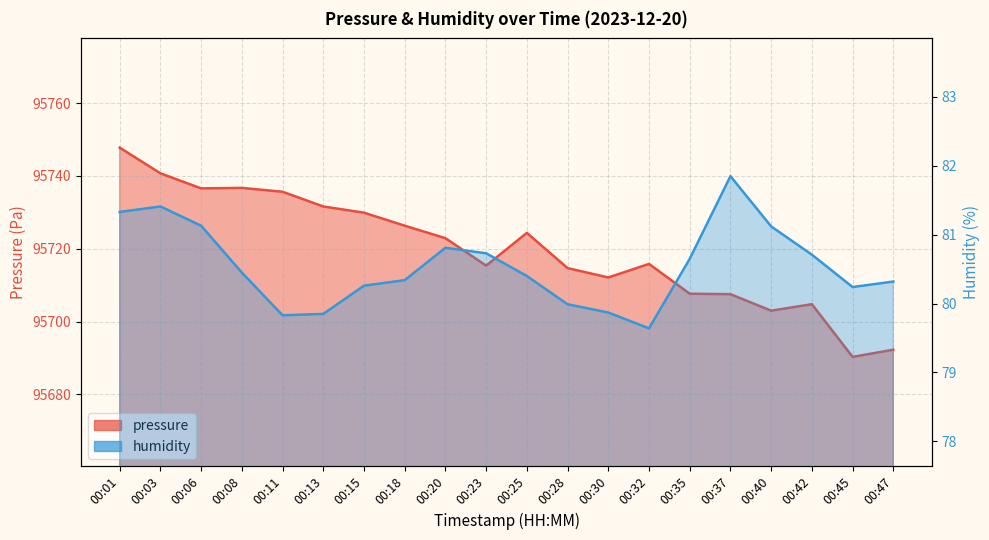

What is the greatest value displayed?

95747.8